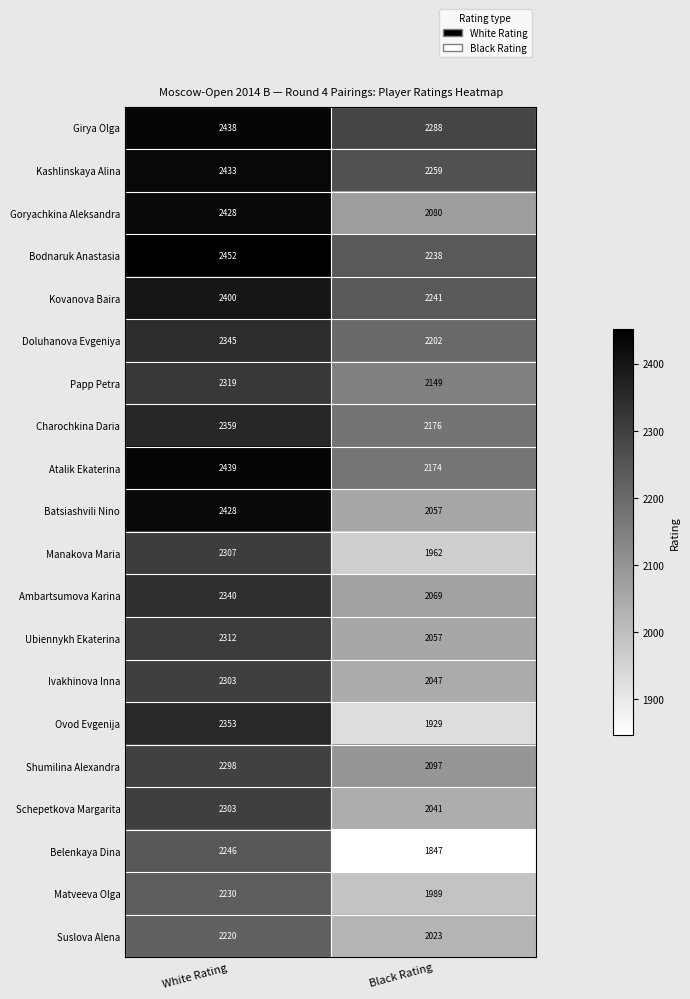

Count the number of data series in this chart.

20